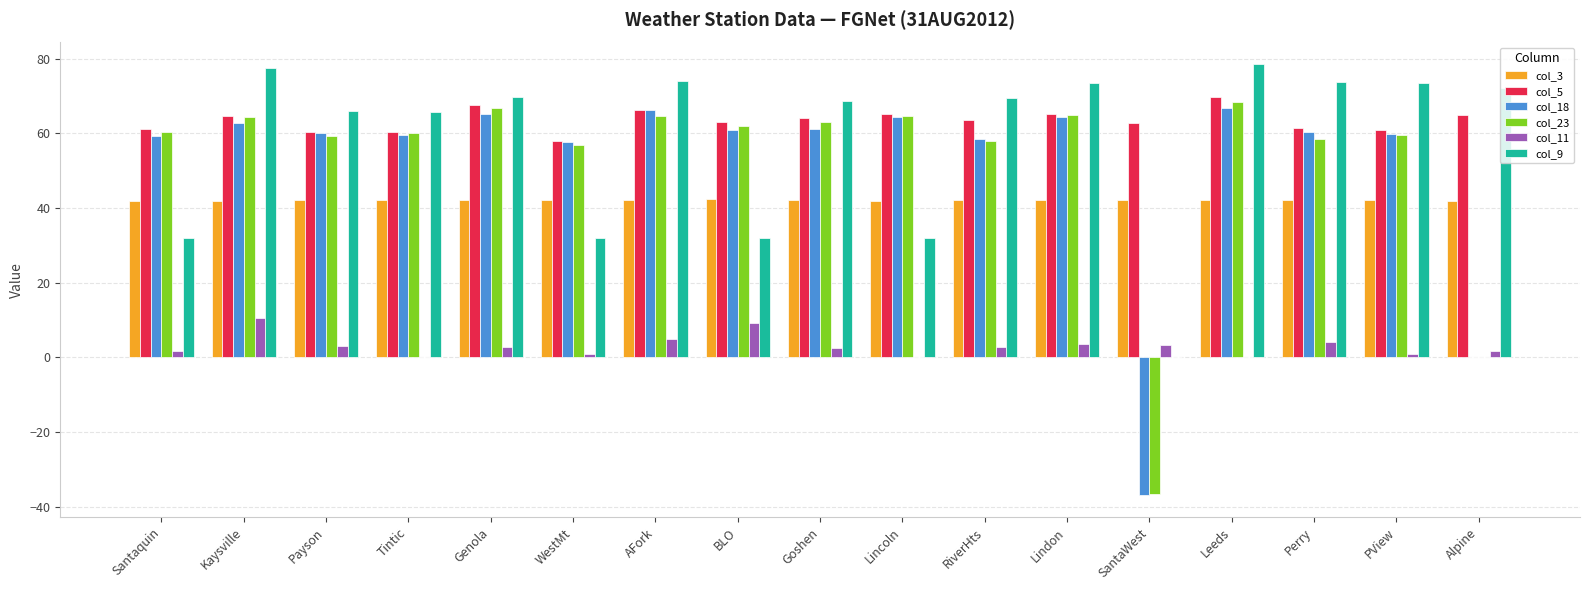

What is the sum of all col_11 values?

52.2